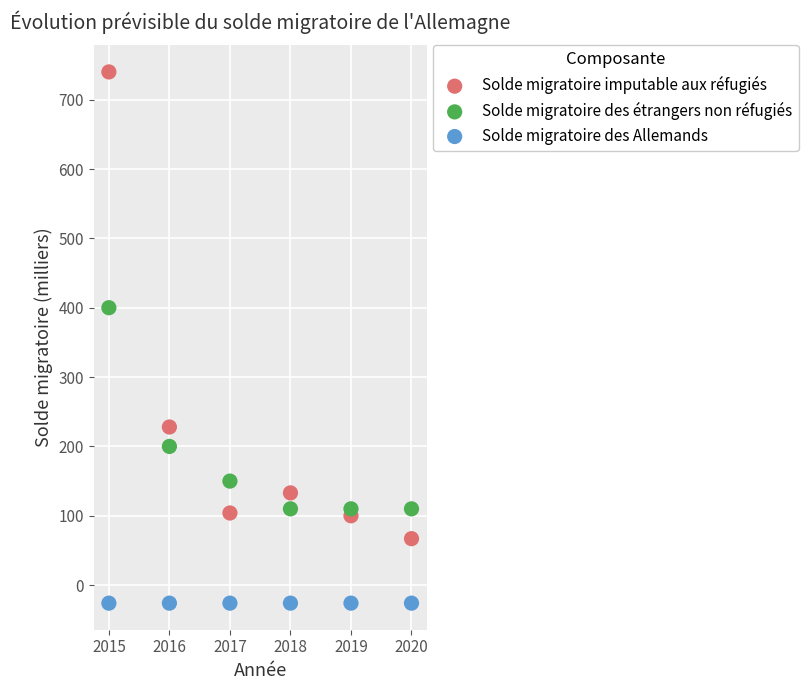

Which series reaches the minimum Y coordinate?

Solde migratoire des Allemands